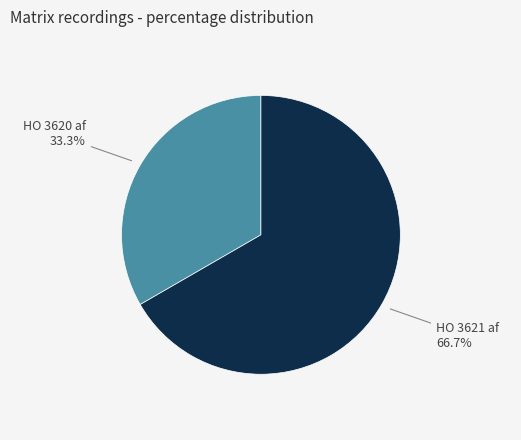

Is there a majority slice in this chart?

Yes